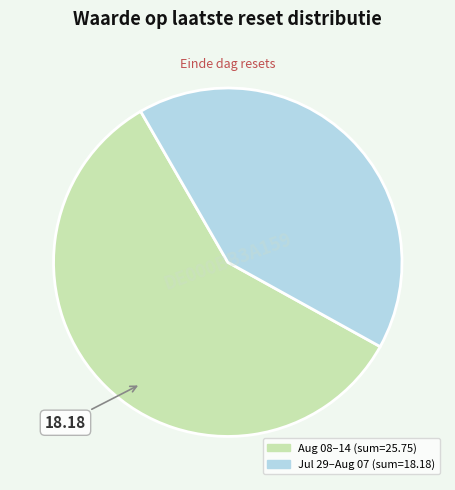

Does any single category account for the majority?

Yes